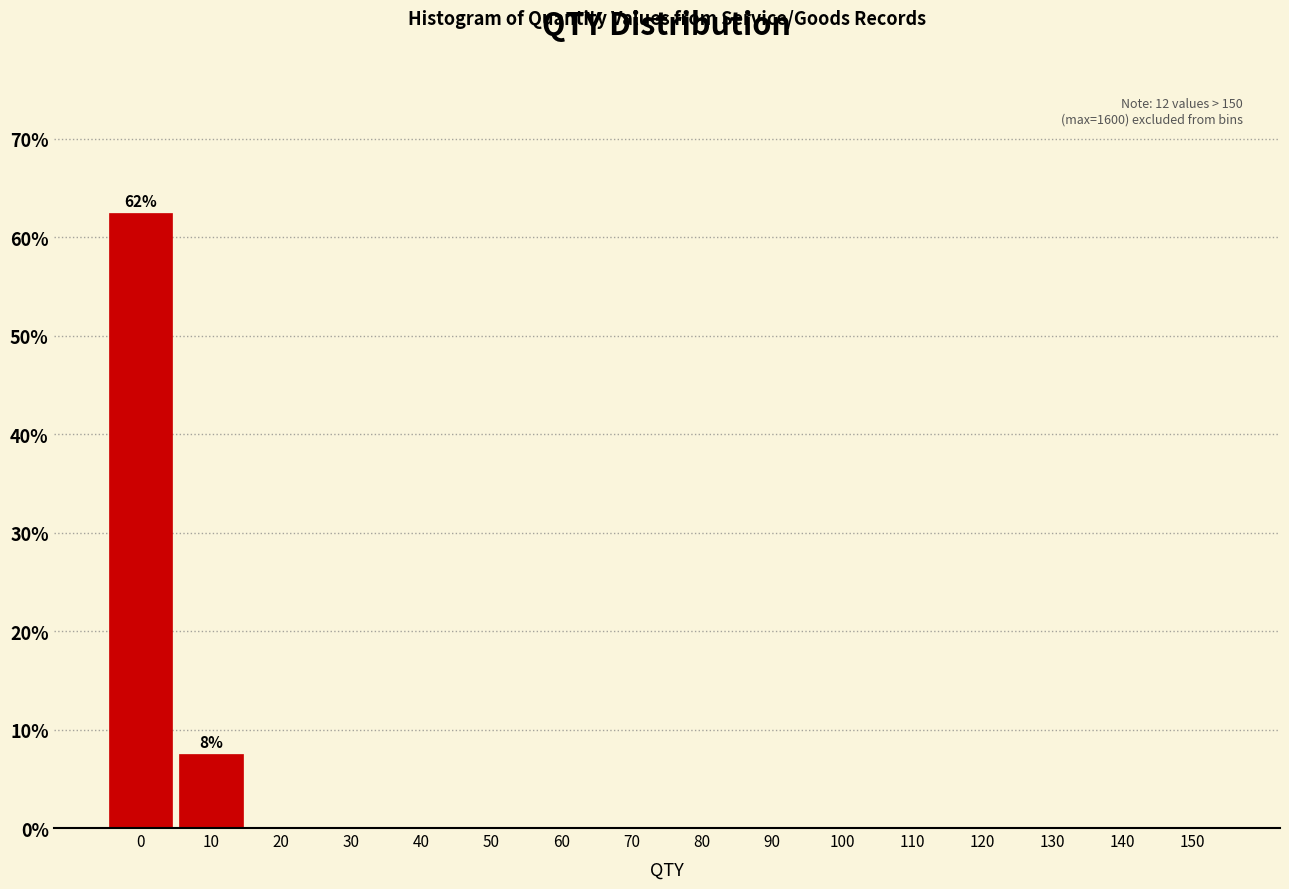

Reading right to left, extract all data points from this chart.

150=0.0	140=0.0	130=0.0	120=0.0	110=0.0	100=0.0	90=0.0	80=0.0	70=0.0	60=0.0	50=0.0	40=0.0	30=0.0	20=0.0	10=7.5	0=62.5